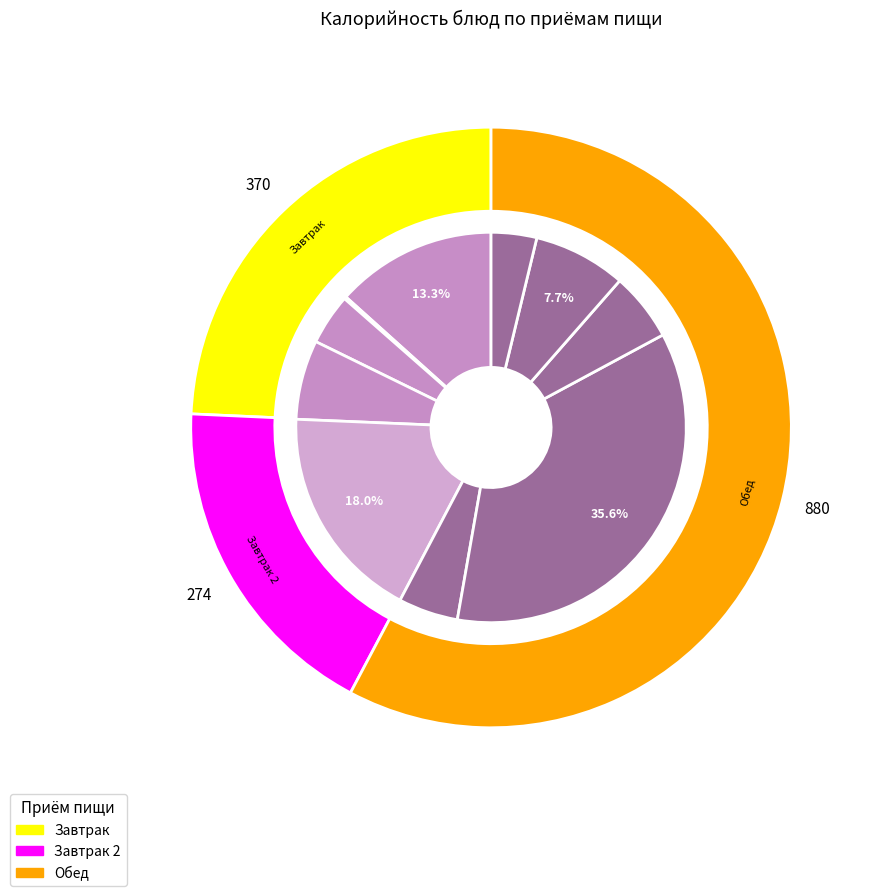

Which category has the smallest portion of the pie?

Чай без сахара